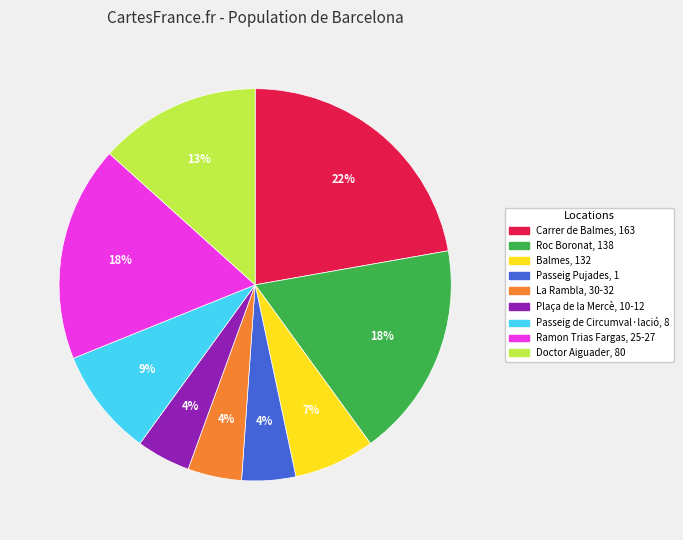

Which has a higher value, Plaça de la Mercè, 10-12 or Balmes, 132?

Balmes, 132